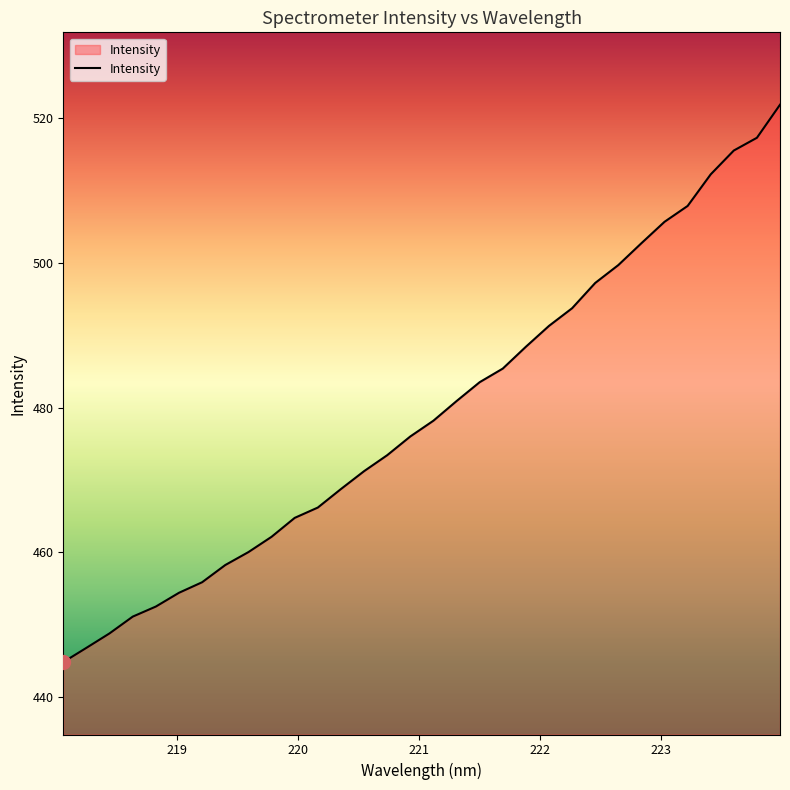

What is the greatest value displayed?

521.8